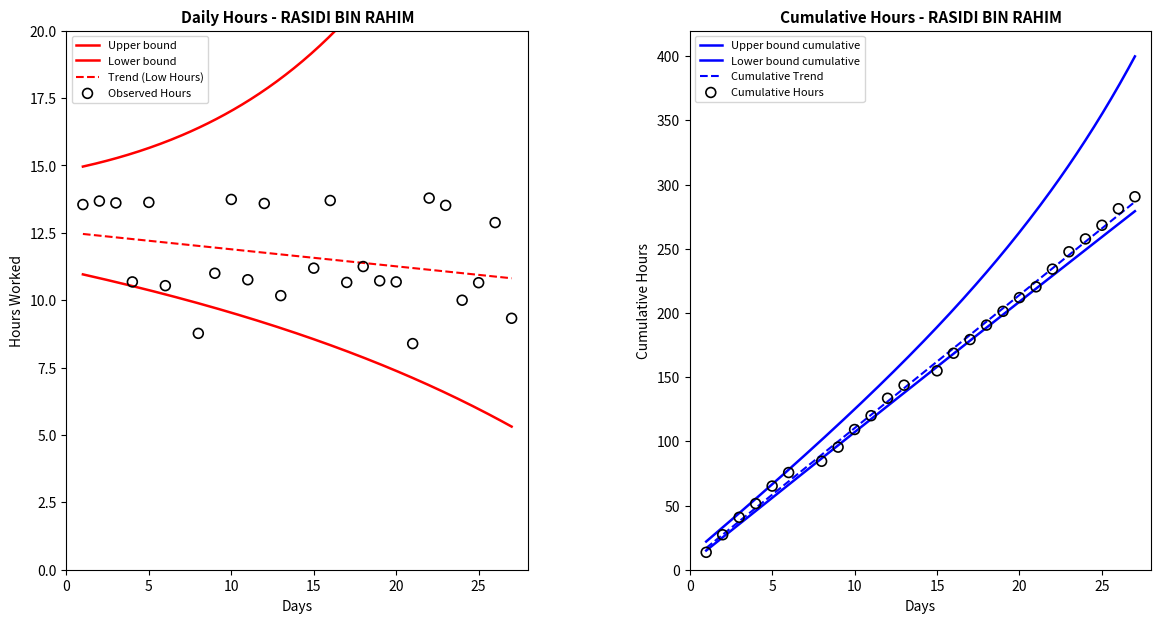

Which has a higher value, 1 or 4?

1